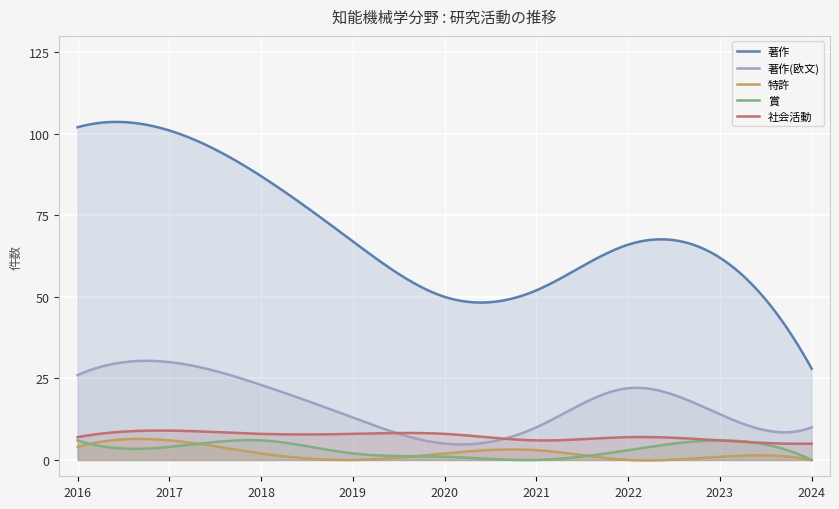

What is the highest value of the 特許 series?

6.5